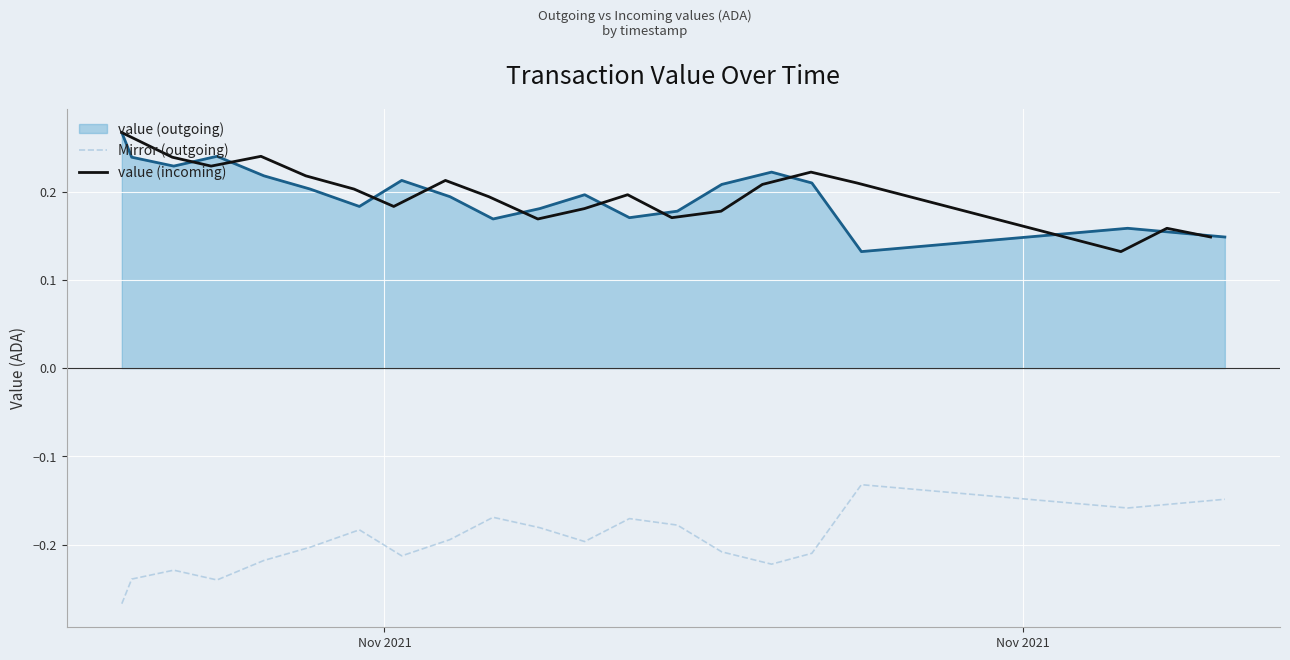

True or false: Mirror (outgoing) and value (outgoing) cross at least once.

False